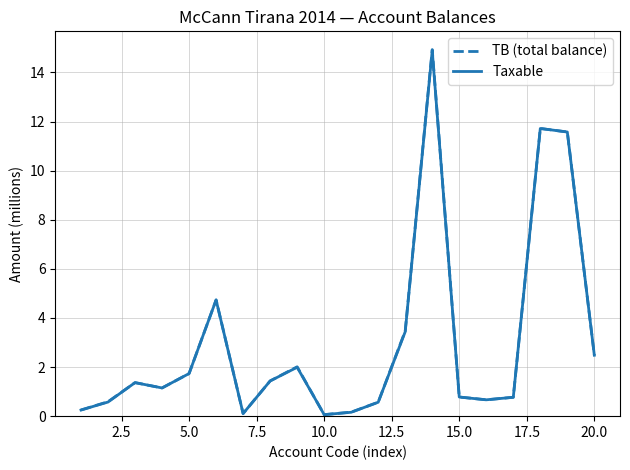

Which series has the widest spread of values?

TB (total balance)